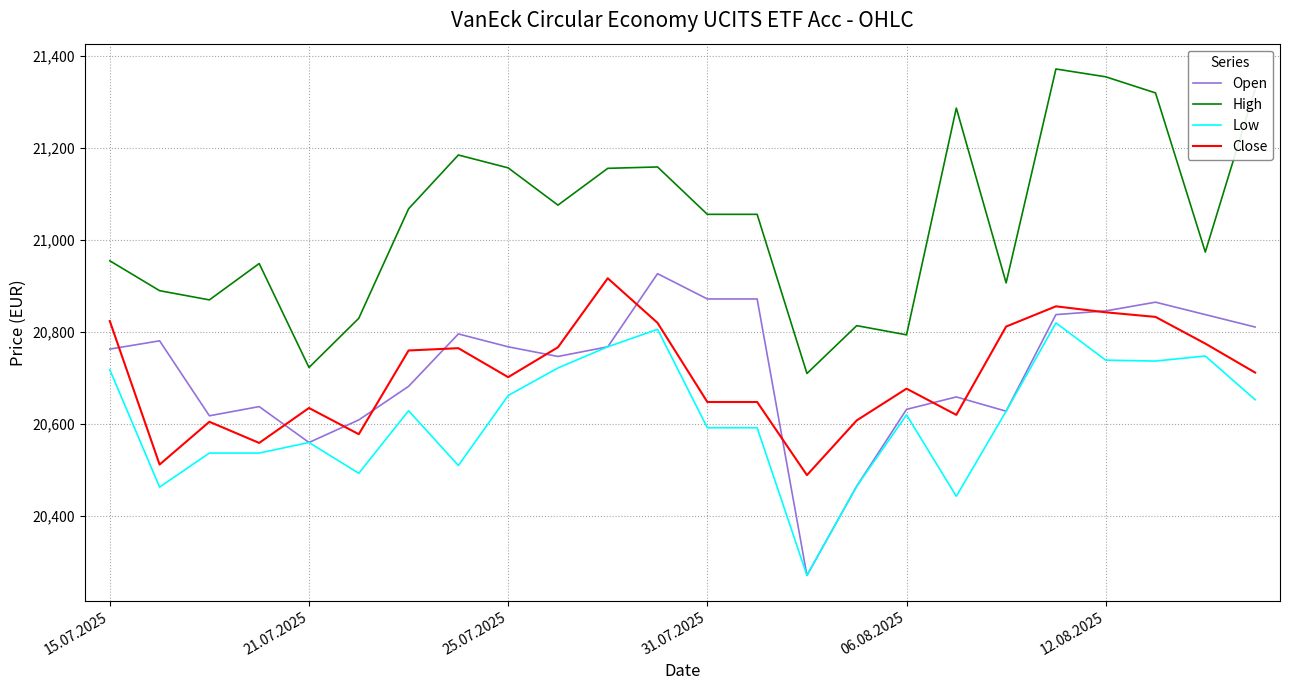

What is the difference between the maximum and minimum values in the Close series?

428